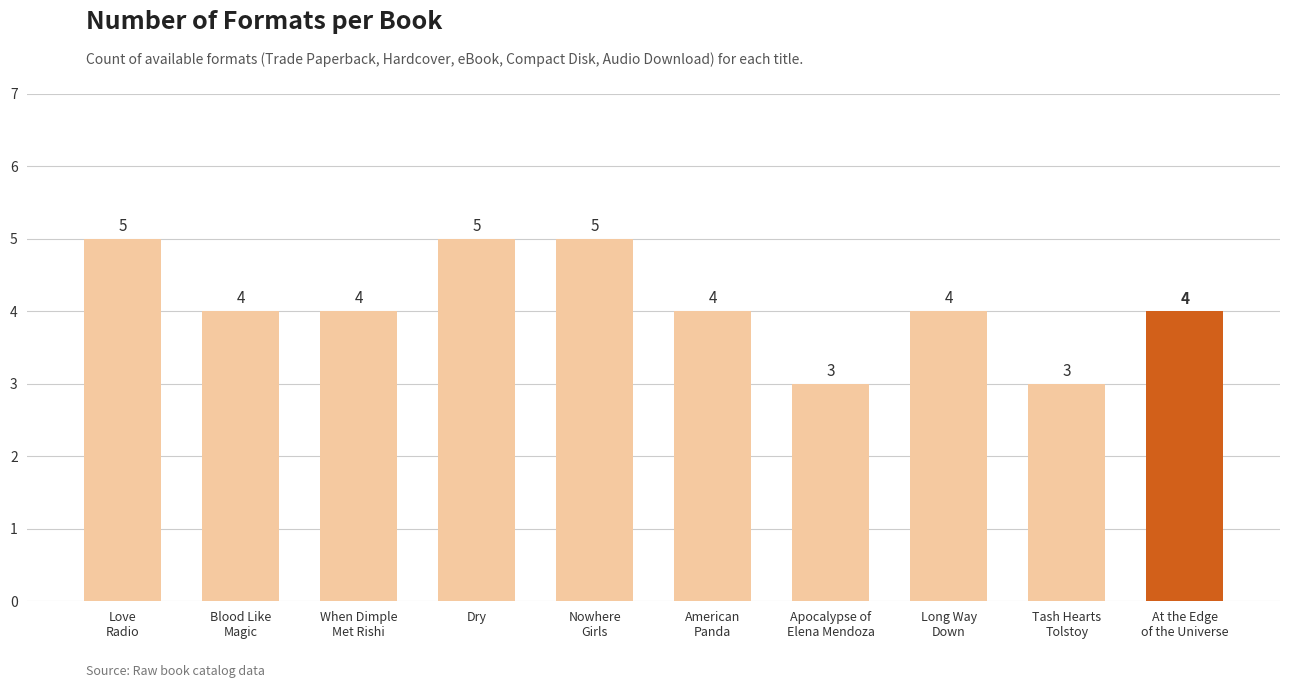

The value at Apocalypse of
Elena Mendoza is 4. True or false?

False